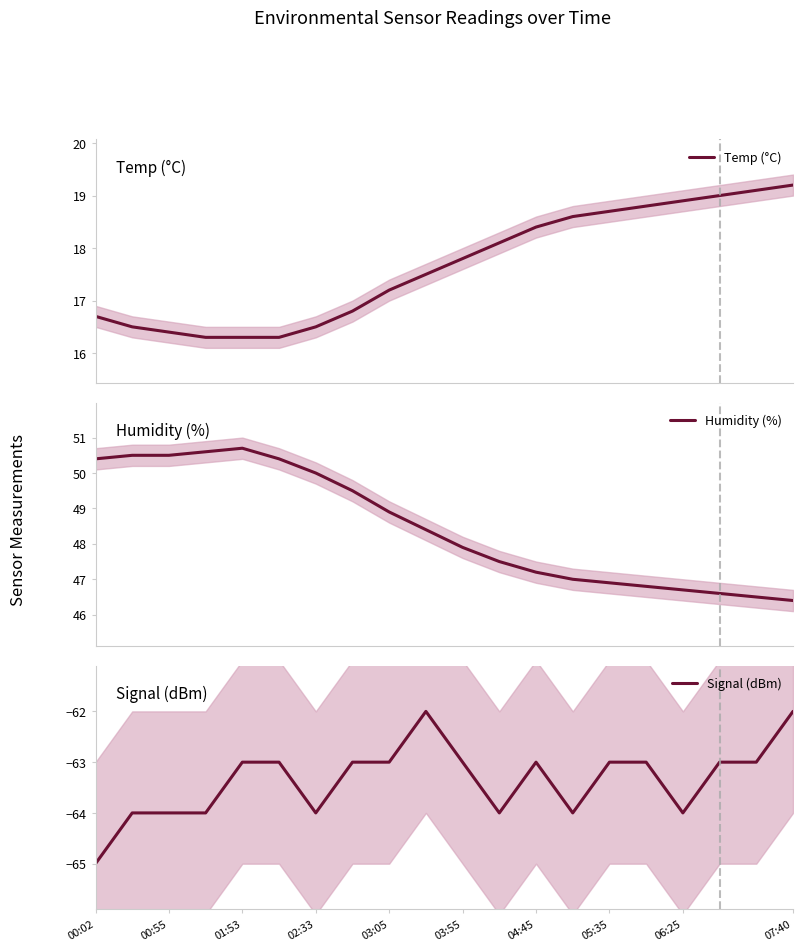

True or false: Humidity (%) and Temp (°C) cross at least once.

False